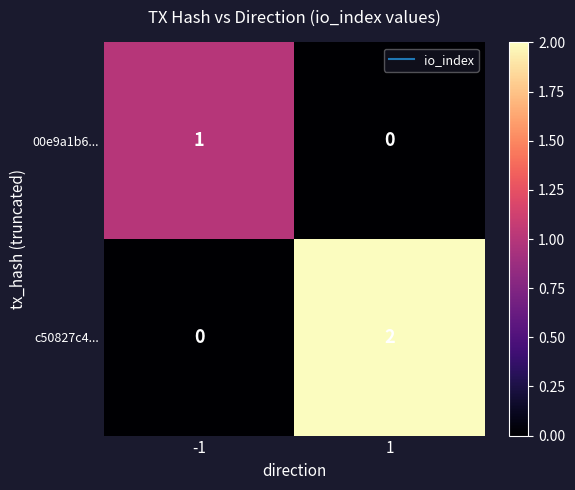

The value of 00e9a1b6... at 1 is 0. True or false?

True